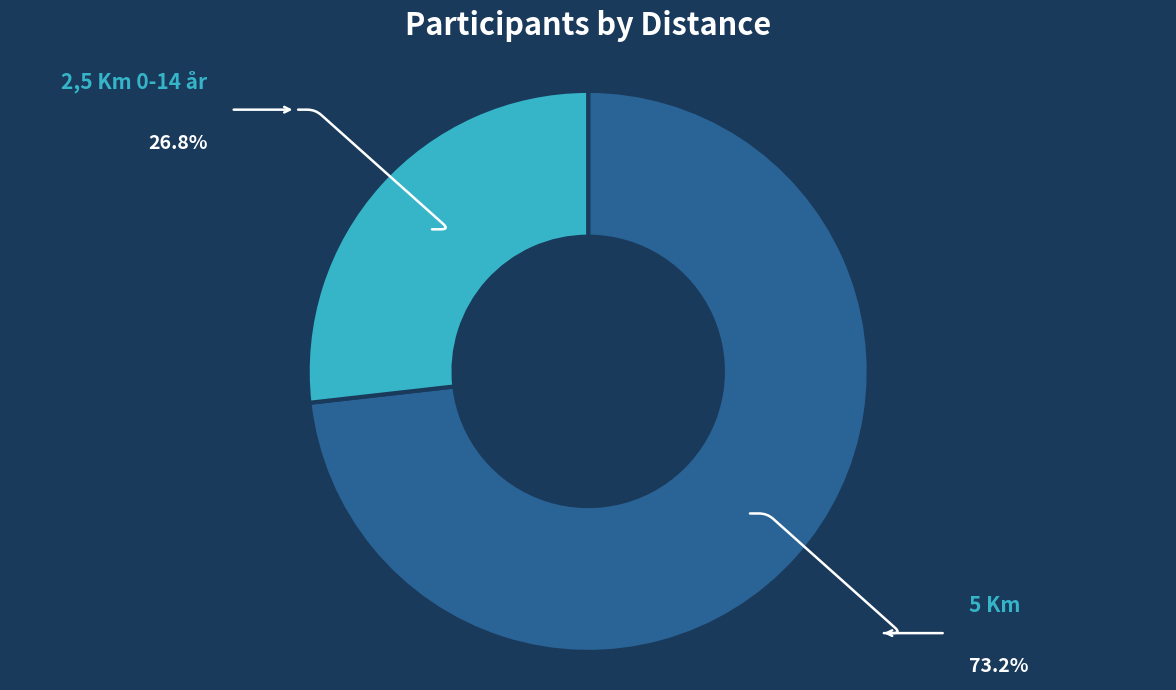

Does any single category account for the majority?

Yes